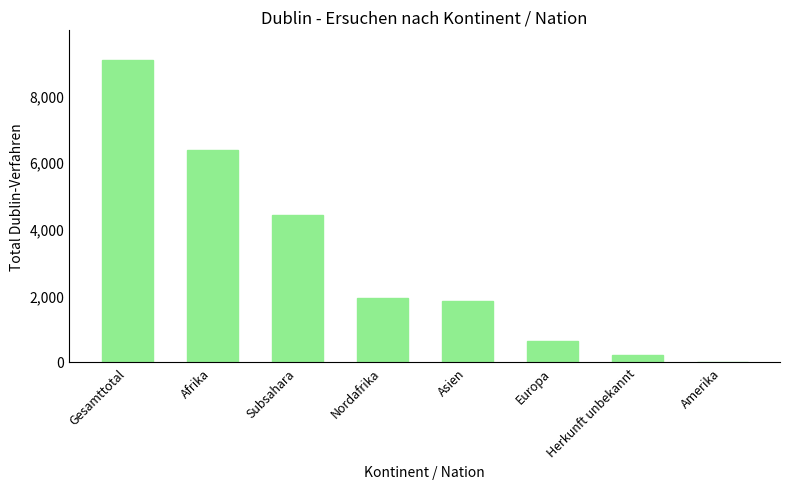

What is the change in value from Nordafrika to Herkunft unbekannt?

-1724